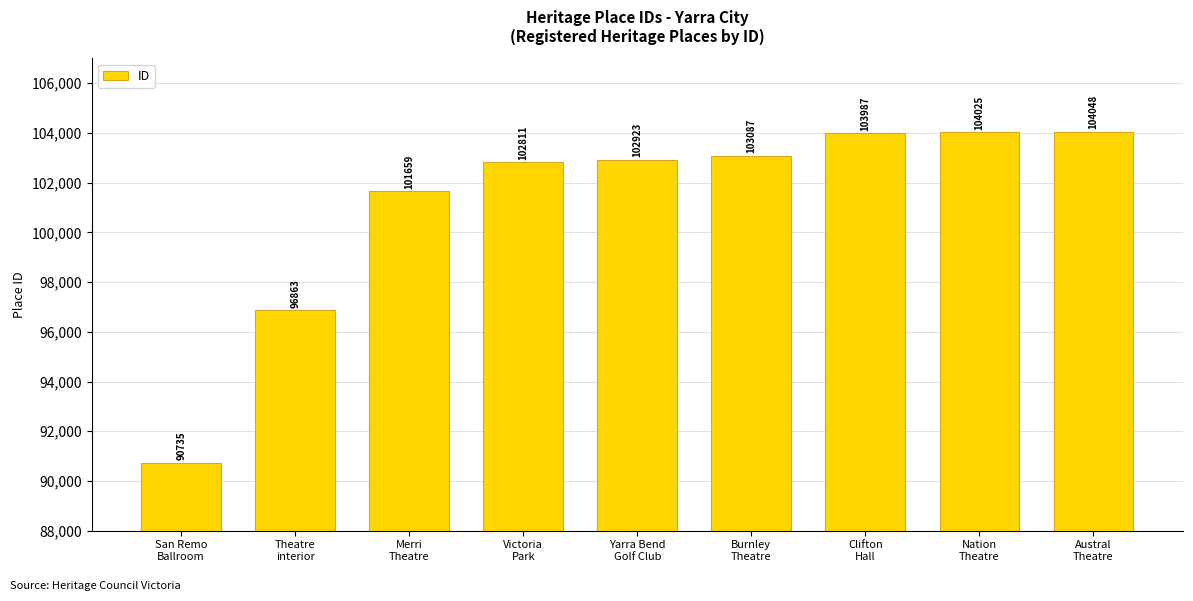

What is the minimum value shown in the chart?

90735